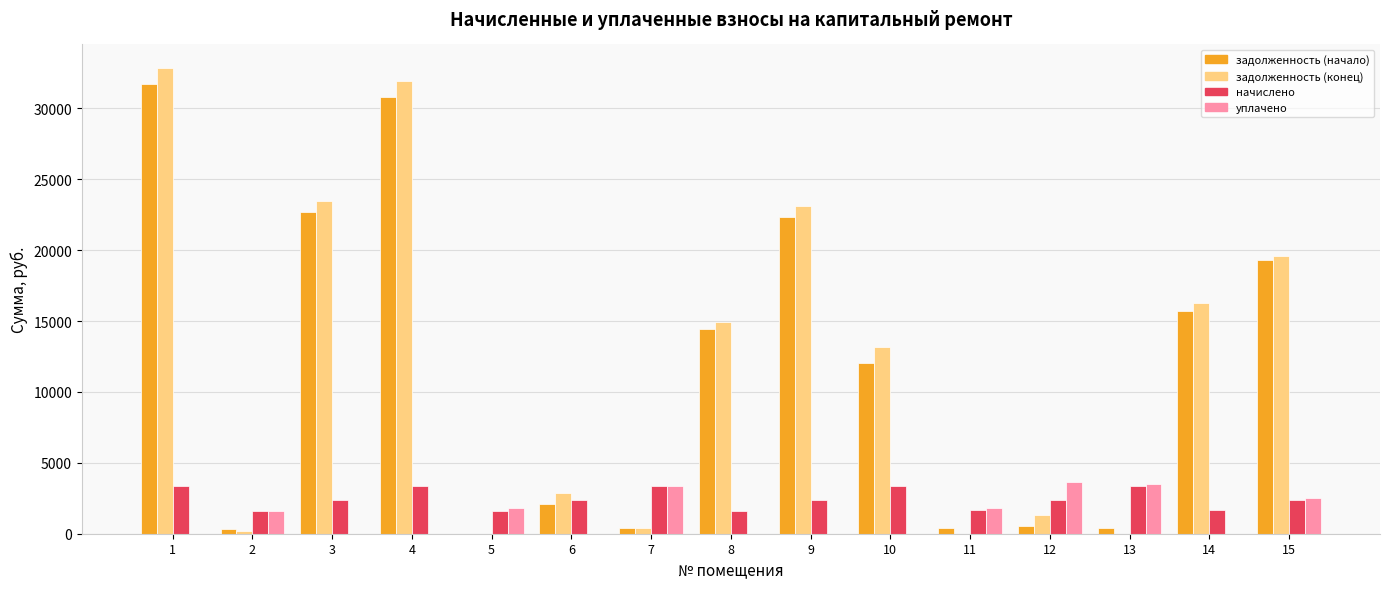

The value of уплачено at 14 is 0.0. True or false?

True